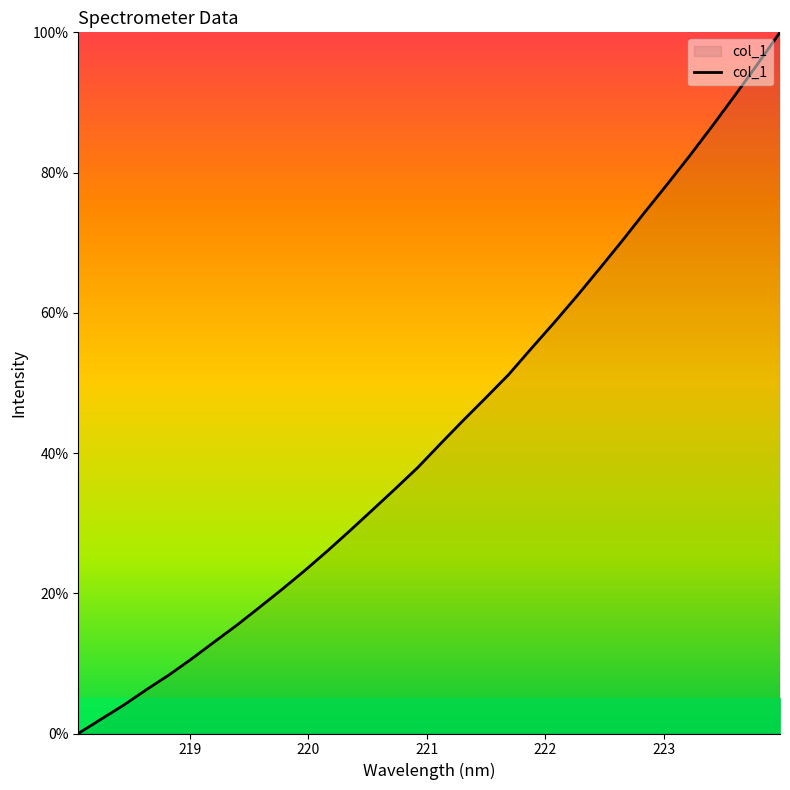

What is the difference between the maximum and minimum values?

100.0